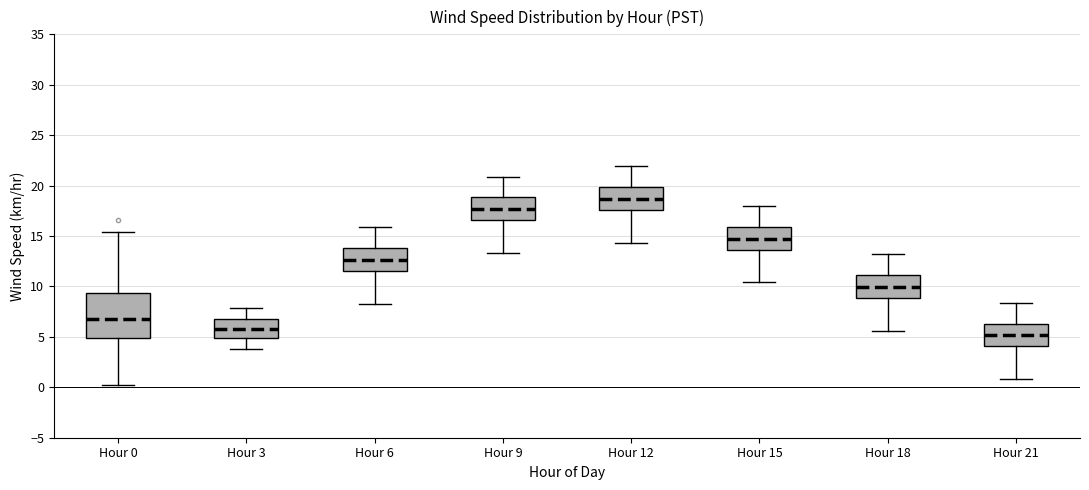

Where does the median line of the box for Hour 3 sit on the y-axis? The values are not printed on the chart, so give them approximately, as read against the axis.

6.0